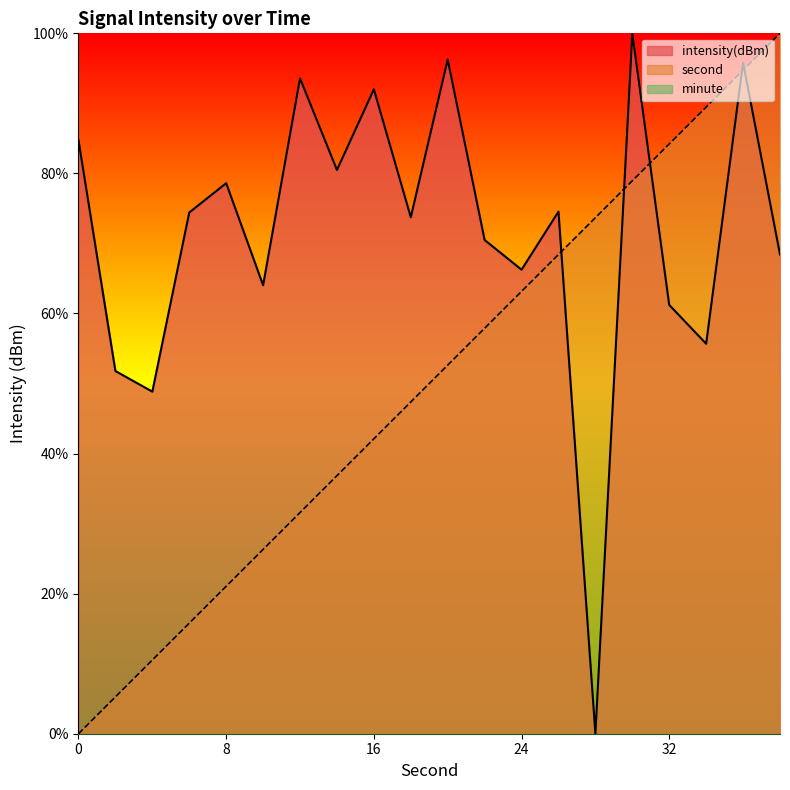

Does the chart have visible grid lines?

No